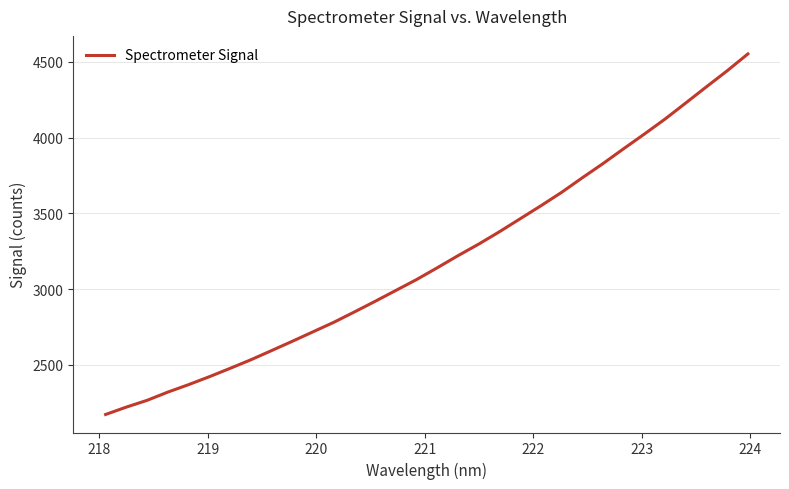

What is the difference between the maximum and minimum values?

2378.3